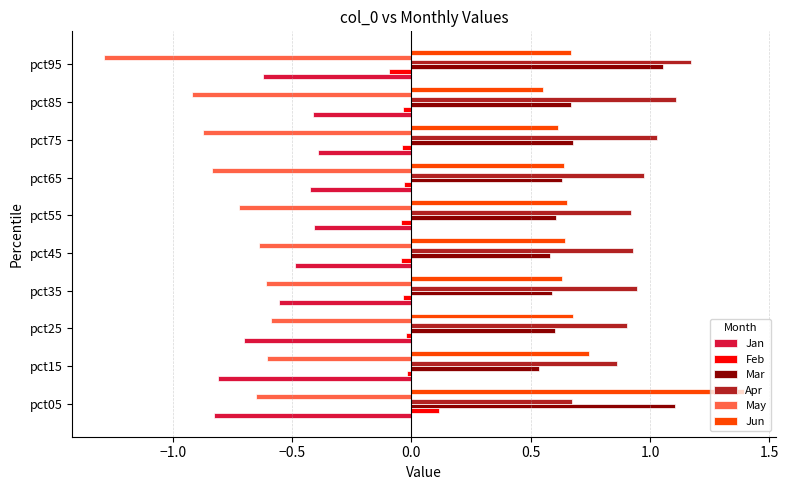

Rank the series at pct05 from lowest to highest value.

Jan, May, Feb, Apr, Mar, Jun